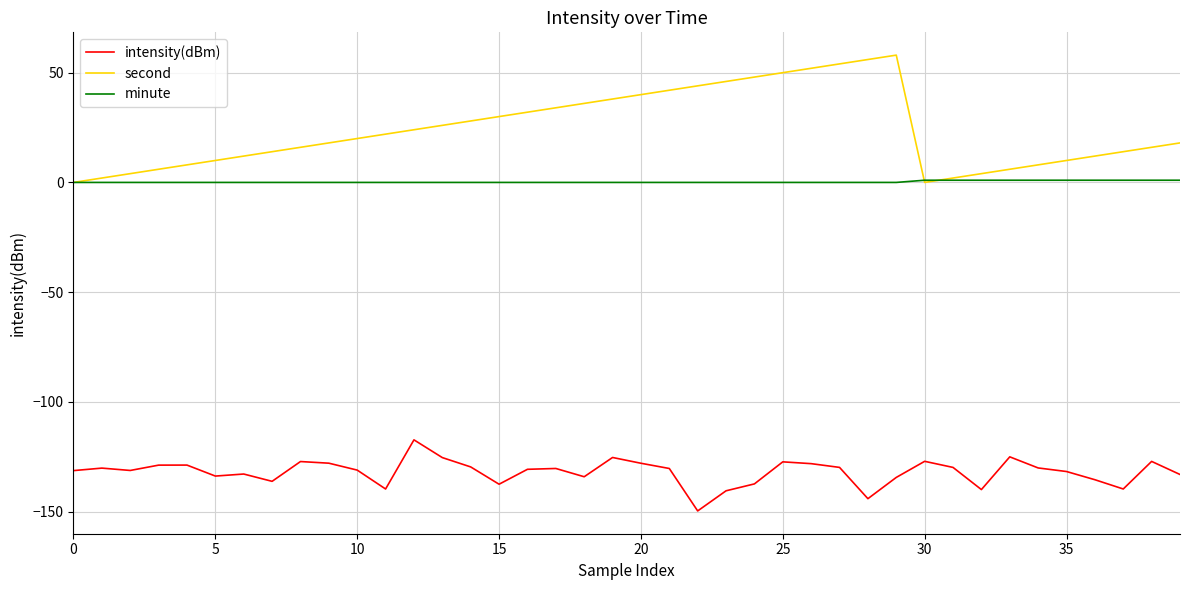

Which series has the largest total across all categories?

second